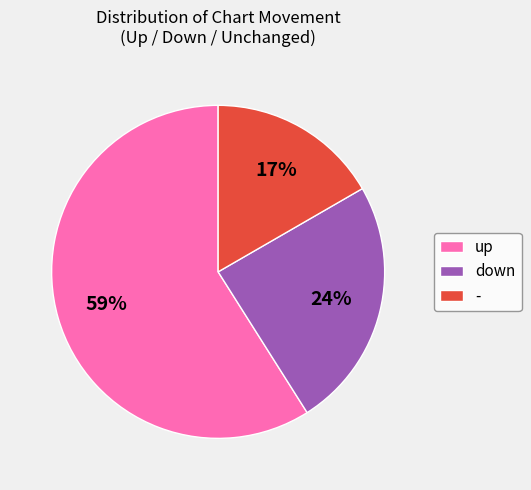

Is there a majority slice in this chart?

Yes